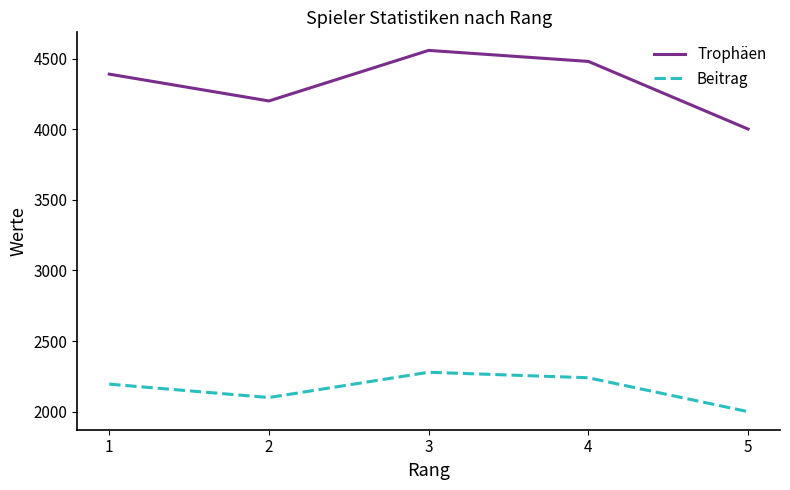

True or false: Beitrag and Trophäen cross at least once.

False